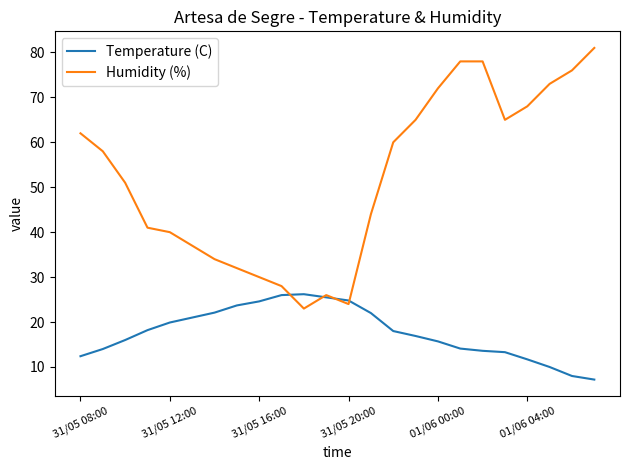

Which series has the largest range (max minus min)?

Humidity (%)